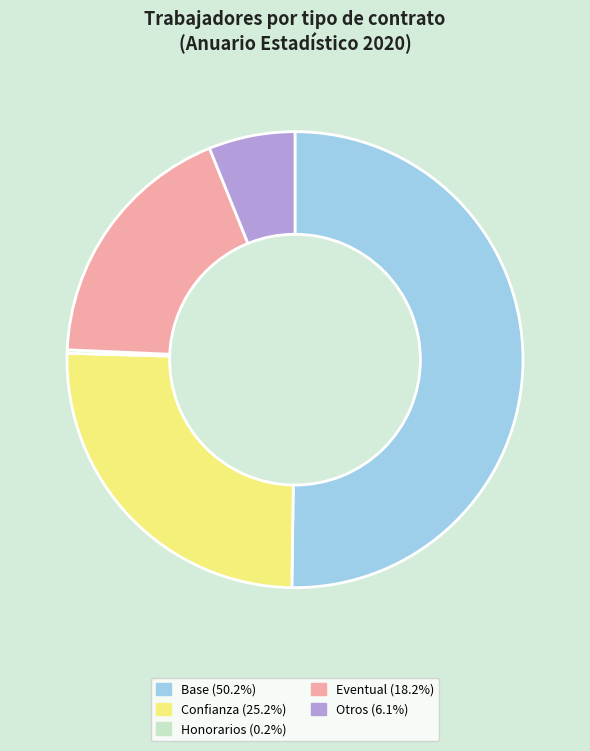

Combined, do Confianza (25.2%) and Eventual (18.2%) account for over 50%?

No